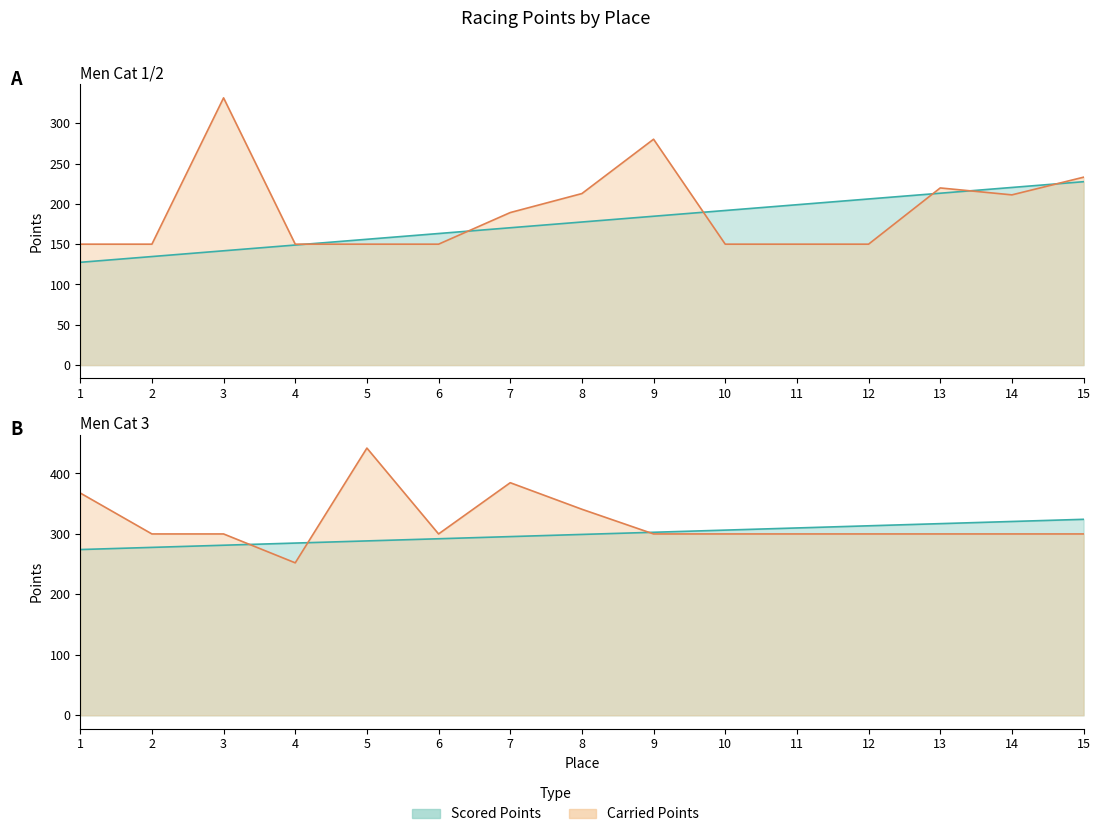

What is the value of the Carried Points Cat3 point at the 3rd from the left?

300.0